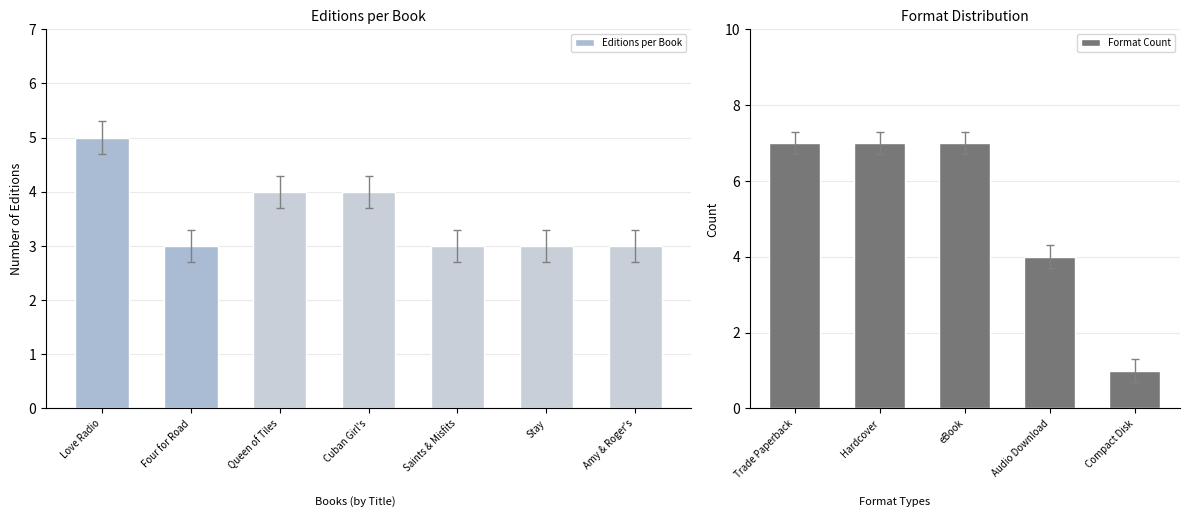

What is the difference between the maximum and second lowest values?

2